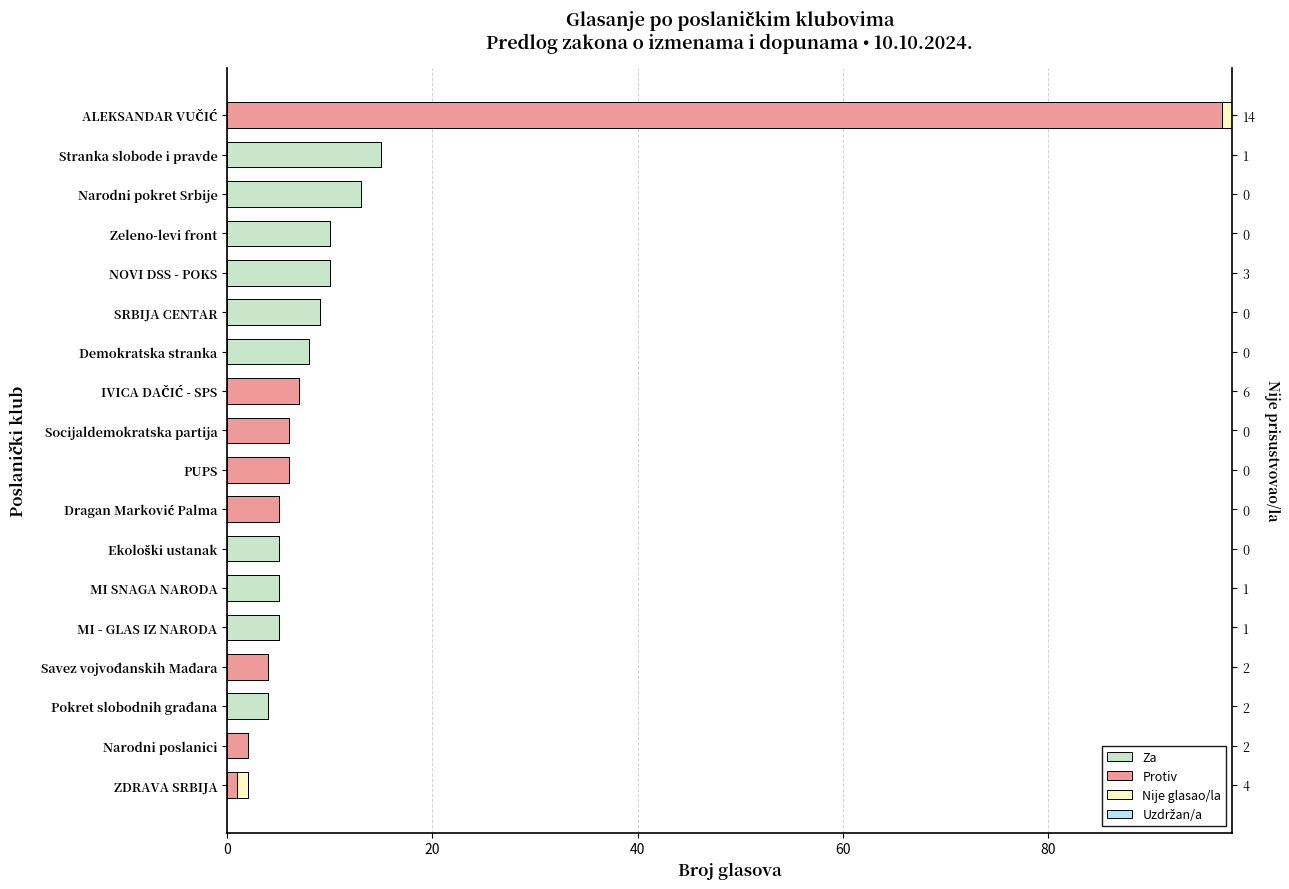

What is the difference between the highest and lowest values at 60?

4.0